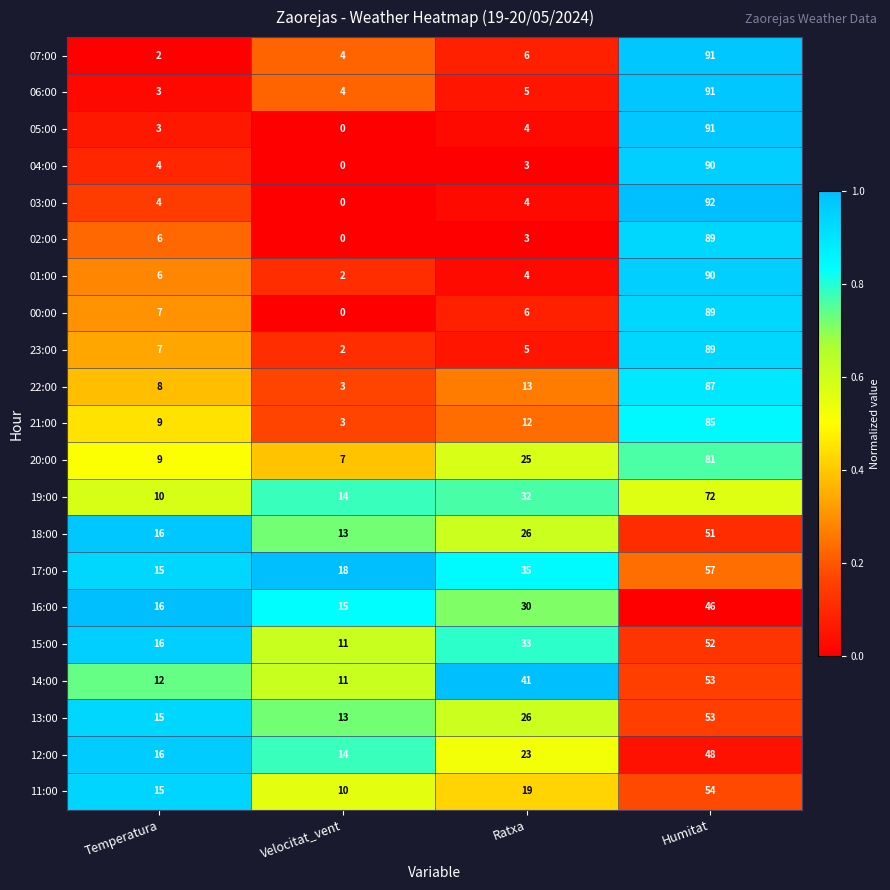

List the labels in order of 21:00 value, smallest first.

Velocitat_vent, Temperatura, Ratxa, Humitat